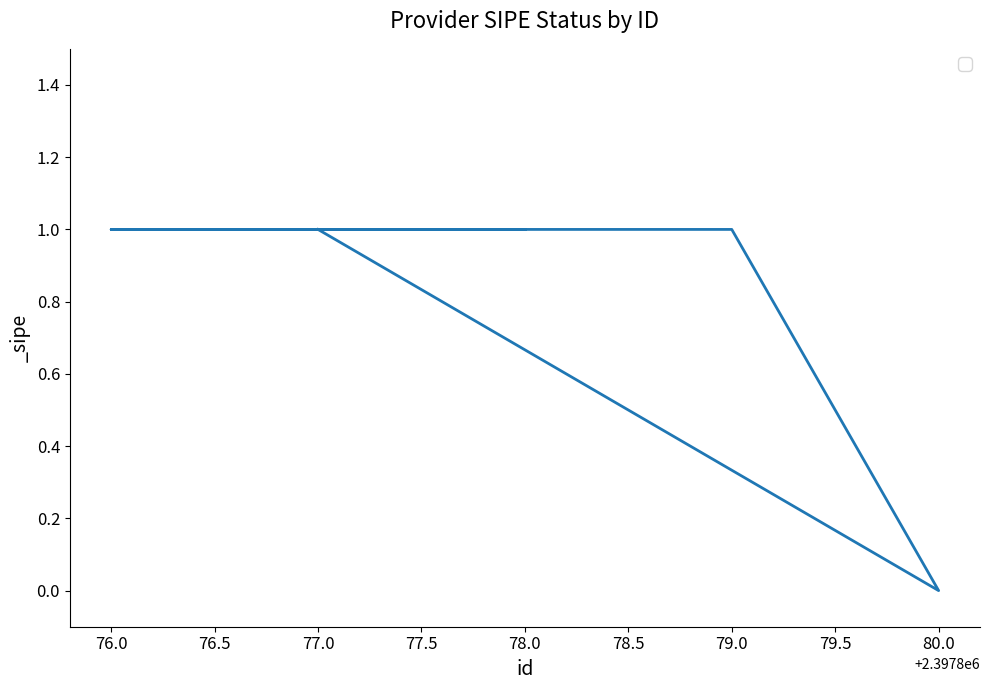

Is this an area chart (filled region under the line)?

No